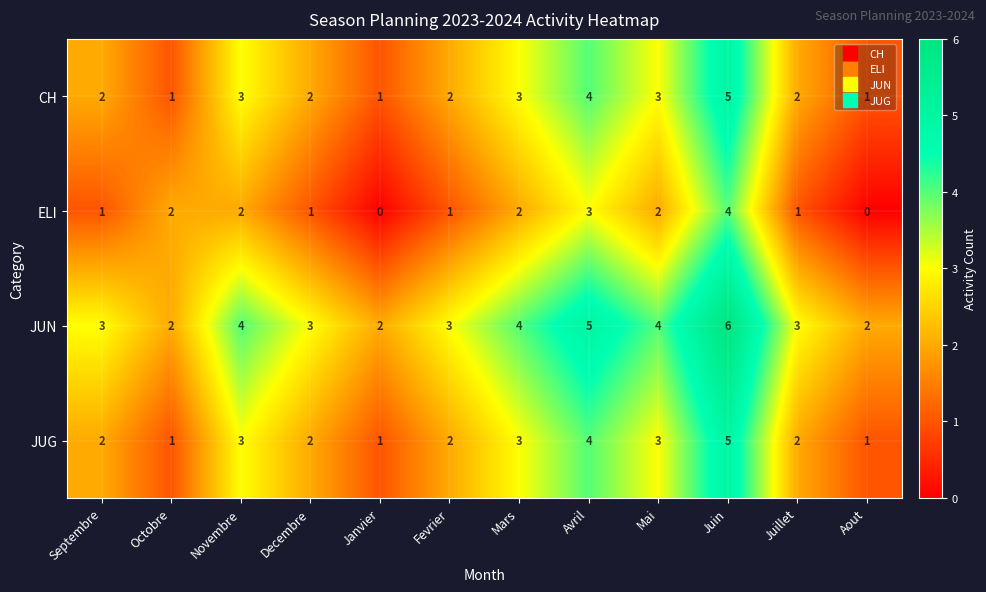

Count the ELI values in the range 1 to 2.

8